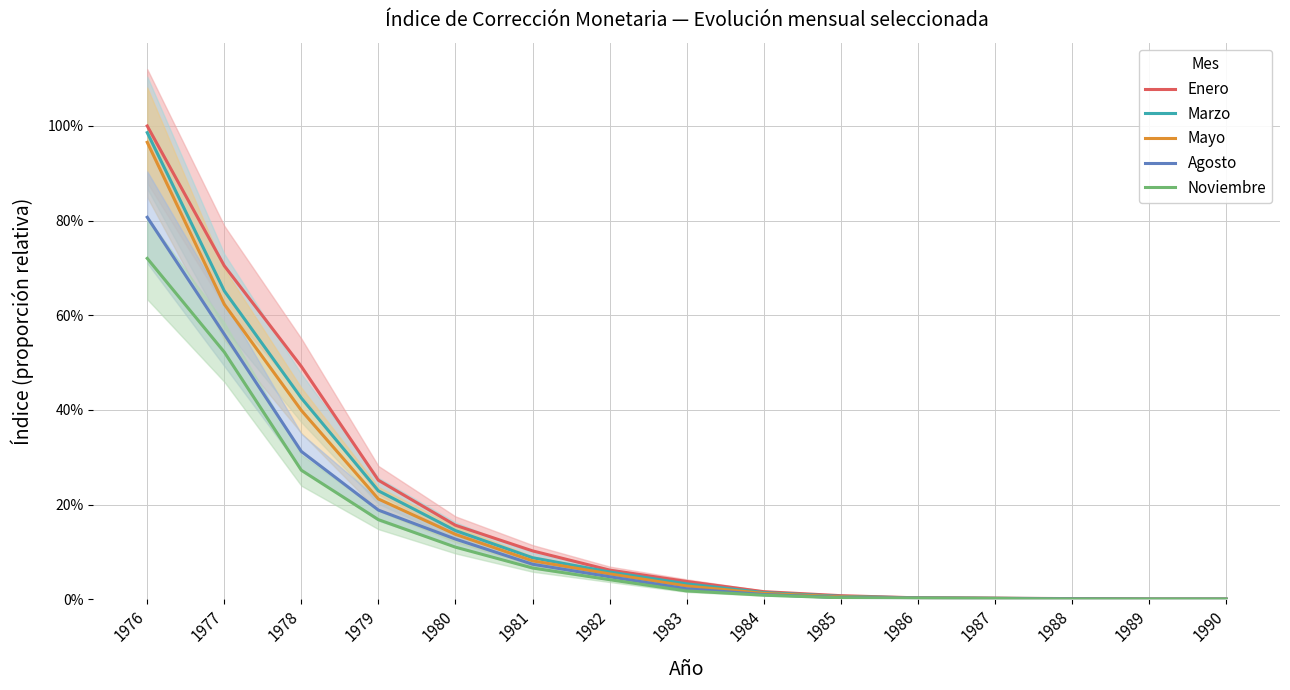

Reading left to right, extract all data points from this chart.

Enero: 1.0	0.7	0.5	0.3	0.2	0.1	0.1	0.0	0.0	0.0	0.0	0.0	0.0	0.0	0.0
Marzo: 1.0	0.7	0.4	0.2	0.1	0.1	0.1	0.0	0.0	0.0	0.0	0.0	0.0	0.0	0.0
Mayo: 1.0	0.6	0.4	0.2	0.1	0.1	0.1	0.0	0.0	0.0	0.0	0.0	0.0	0.0	0.0
Agosto: 0.8	0.6	0.3	0.2	0.1	0.1	0.0	0.0	0.0	0.0	0.0	0.0	0.0	0.0	0.0
Noviembre: 0.7	0.5	0.3	0.2	0.1	0.1	0.0	0.0	0.0	0.0	0.0	0.0	0.0	0.0	0.0